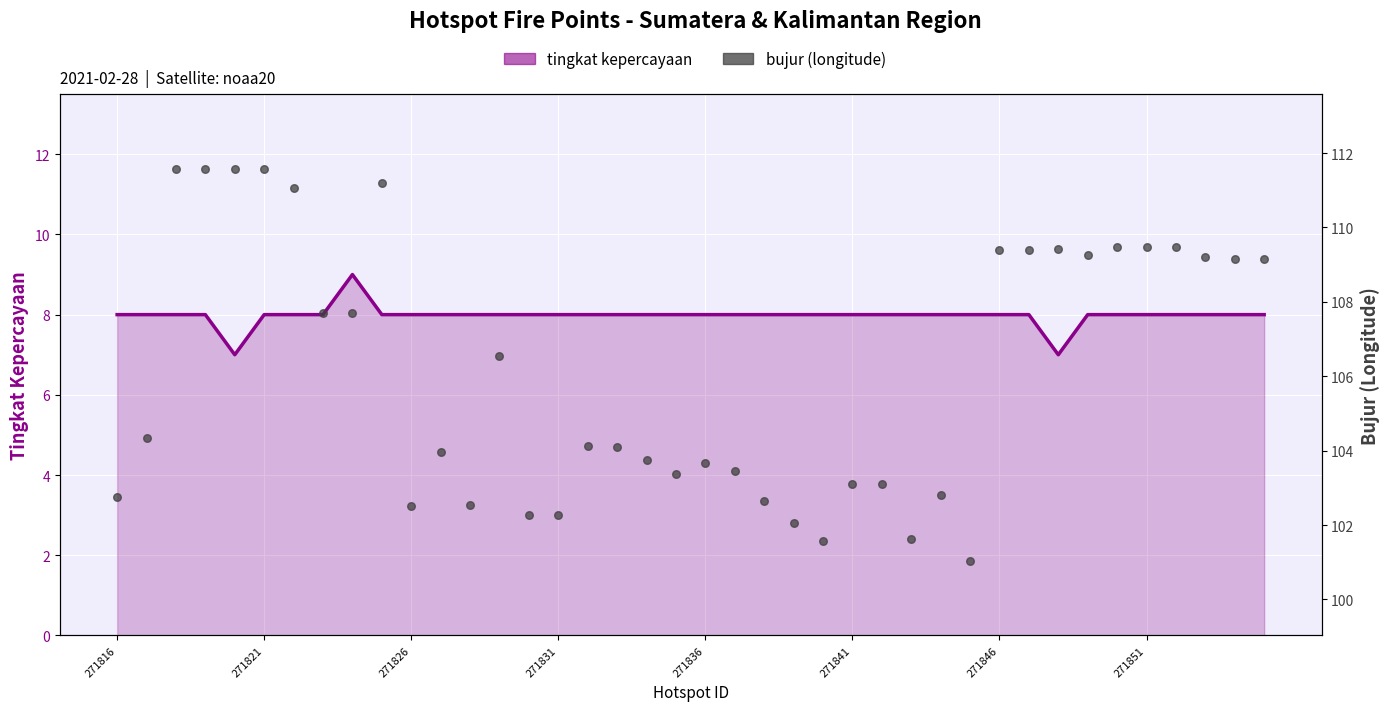

What is the total value across all series at 28?

110.8